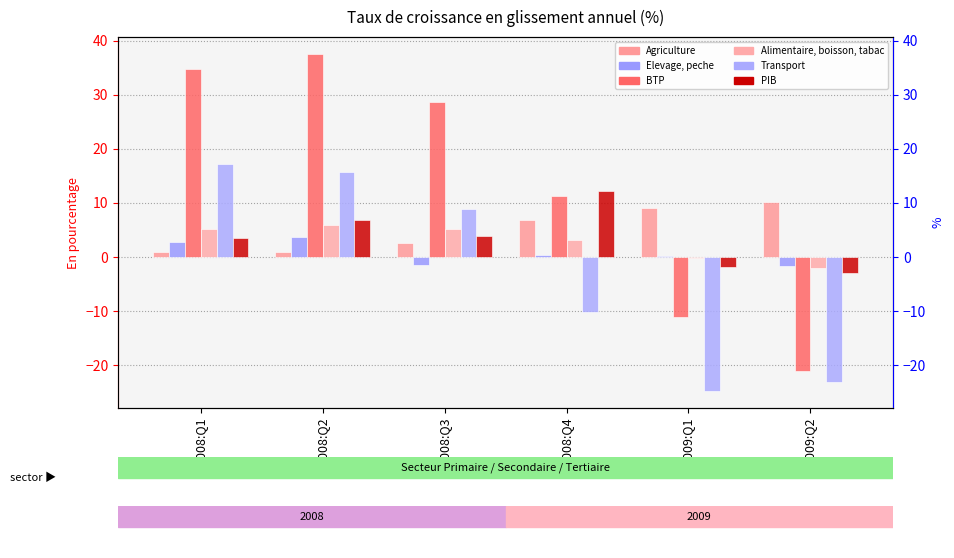

What is the difference between the highest and lowest values at 2008:Q4?

22.4